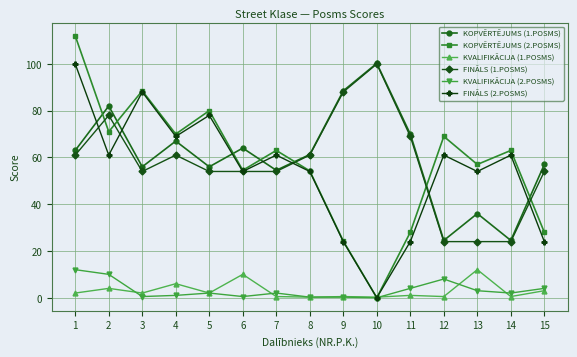

True or false: KVALIFIKĀCIJA (2.POSMS) has a value of 1.0 at 4.

True